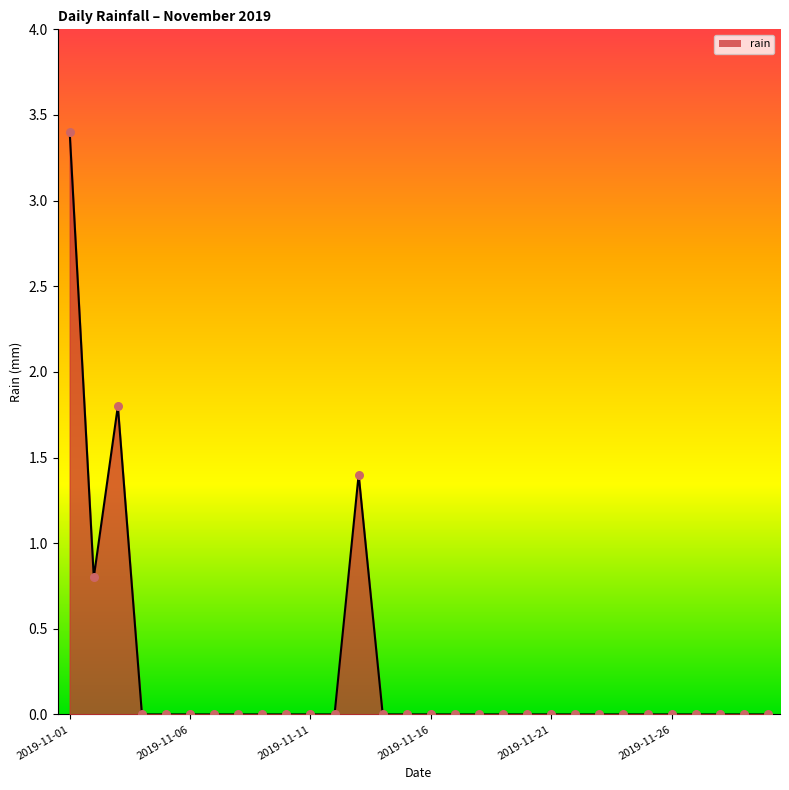

What is the change in value from 2019-11-01 to 2019-11-12?

-3.4